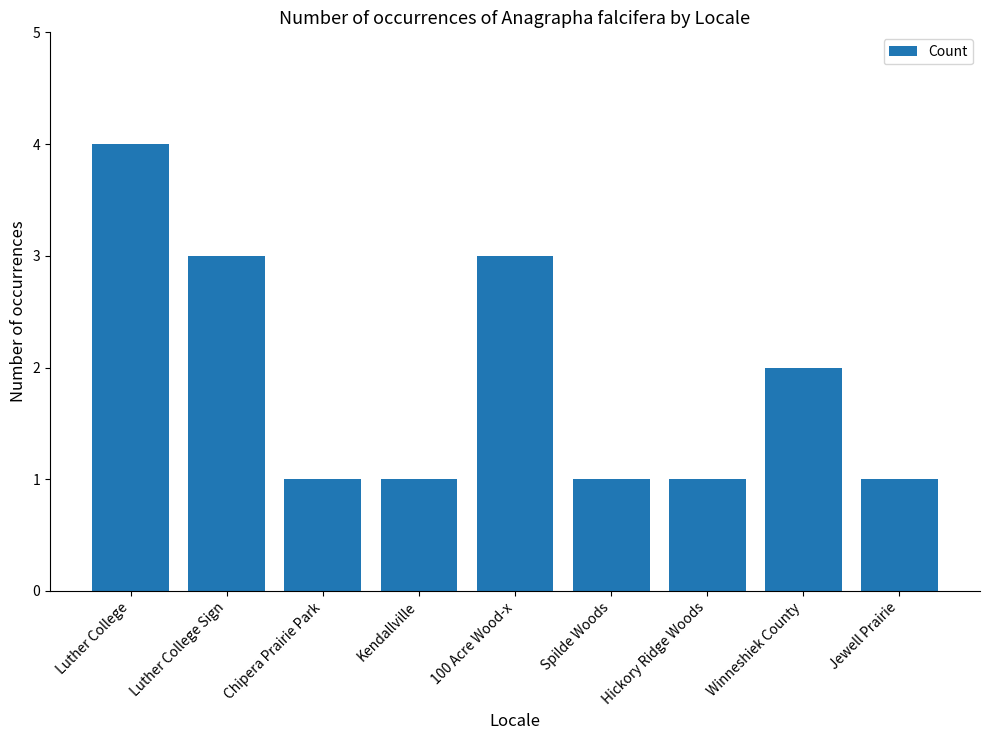

What is the label of the 1st bar from the left?

Luther College